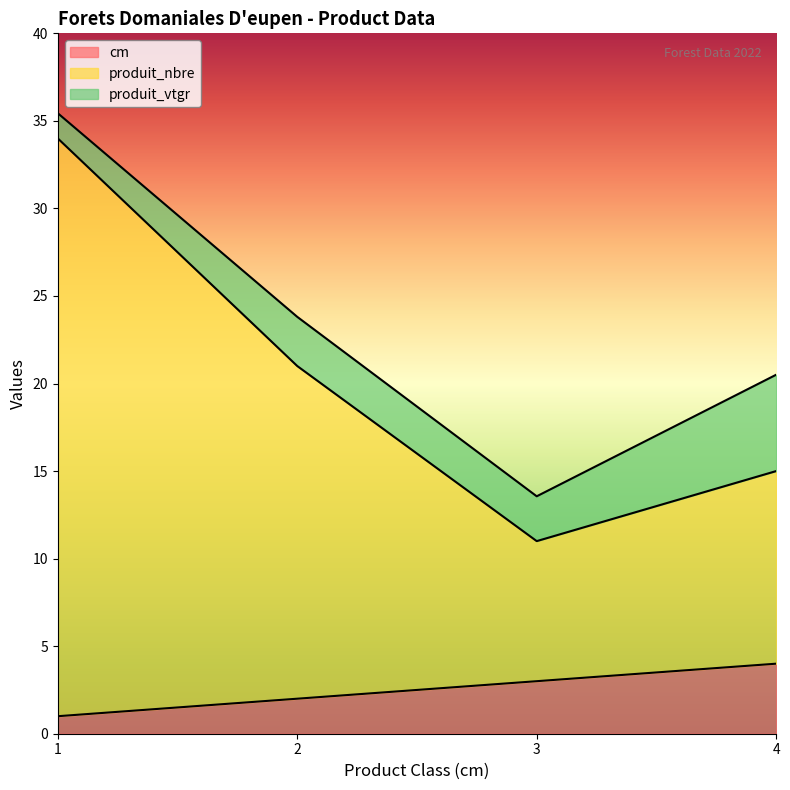

Count the number of categories in the chart.

4